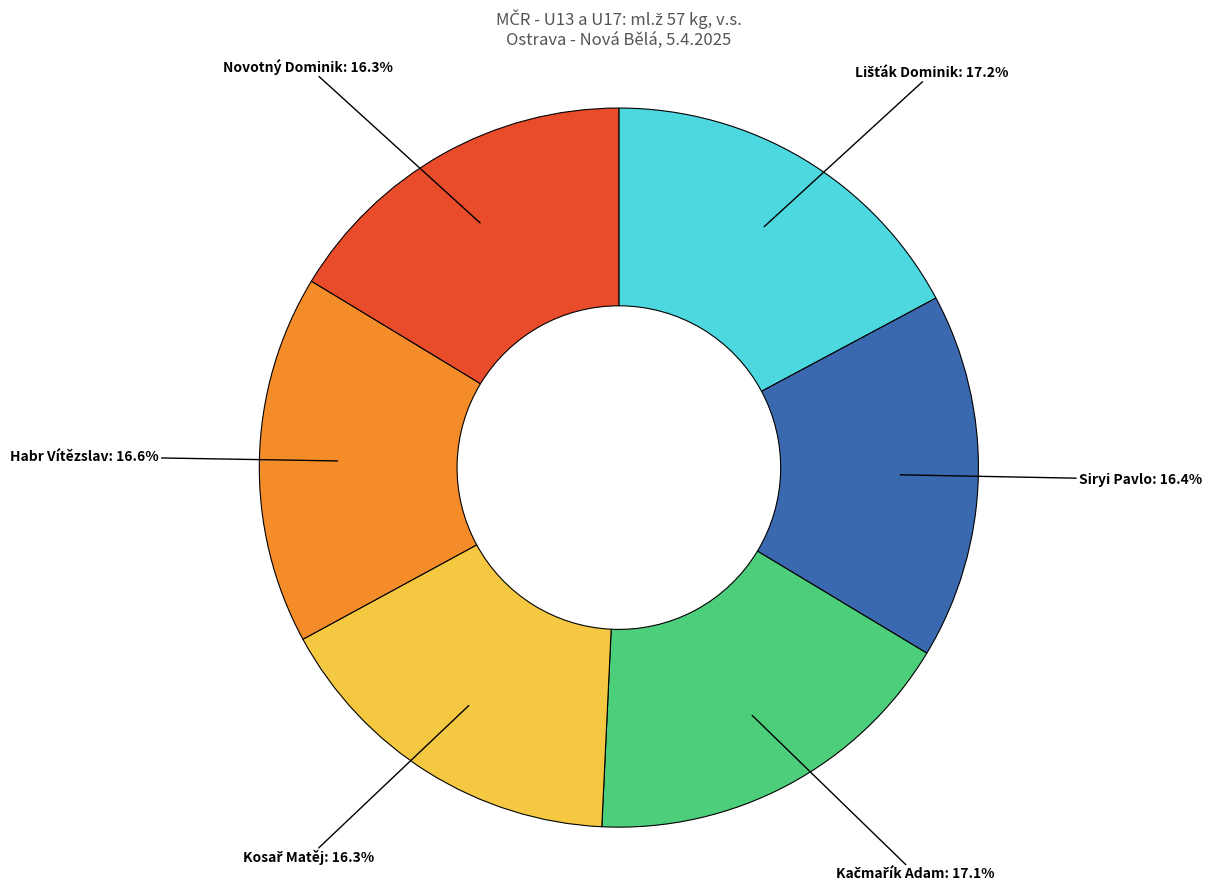

To the nearest percent, what portion does Siryi Pavlo represent?

16%